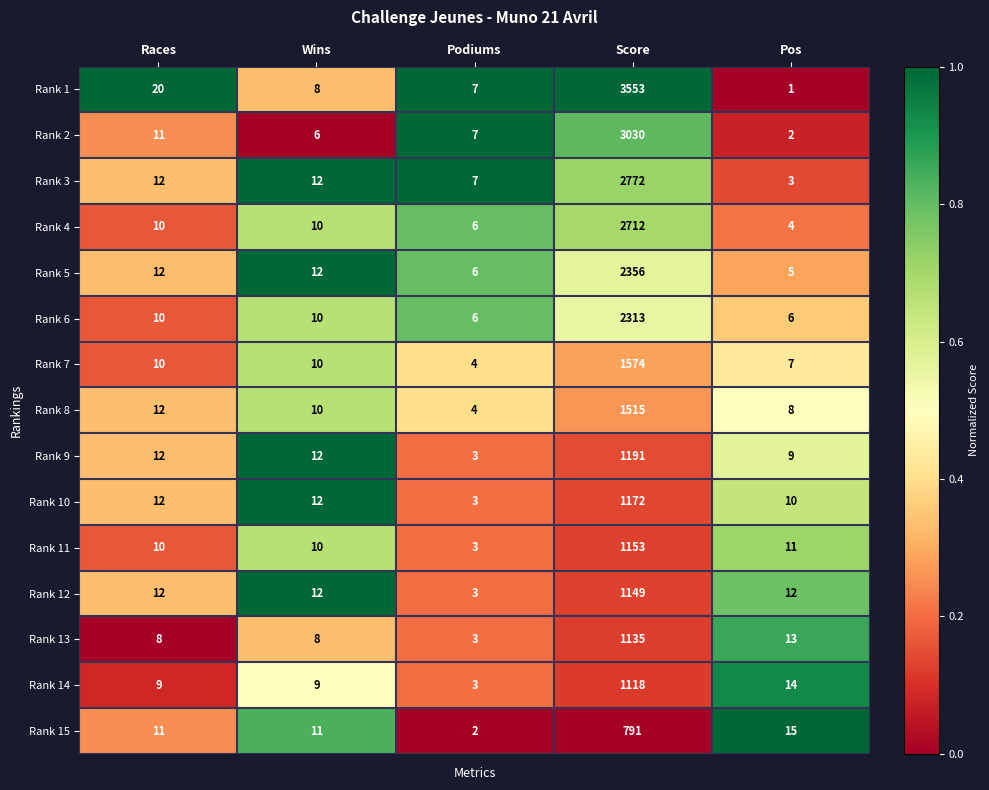

True or false: Rank 12 has a value of 12 at Races.

True